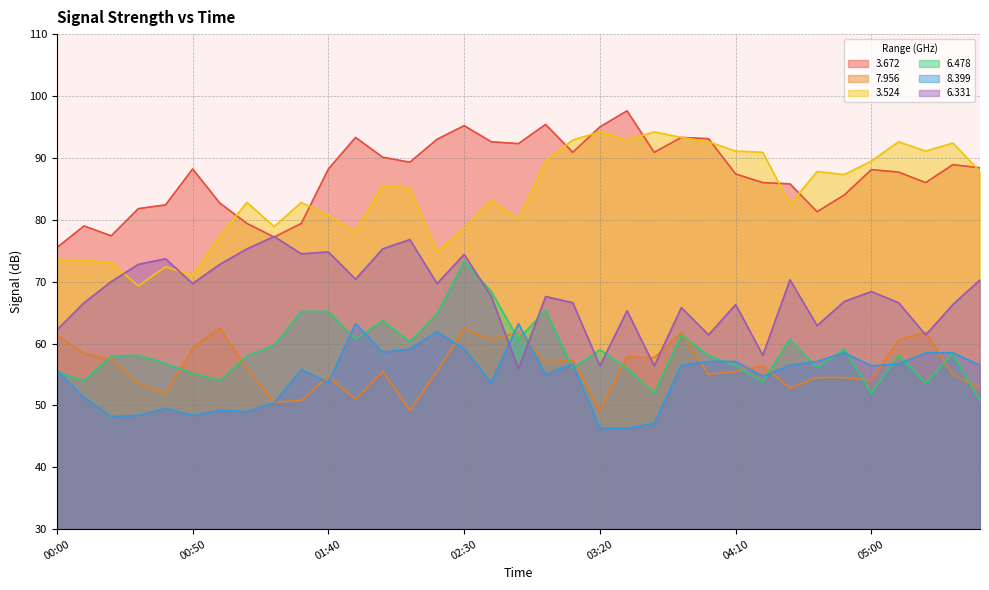

How many lines are shown in the chart?

6